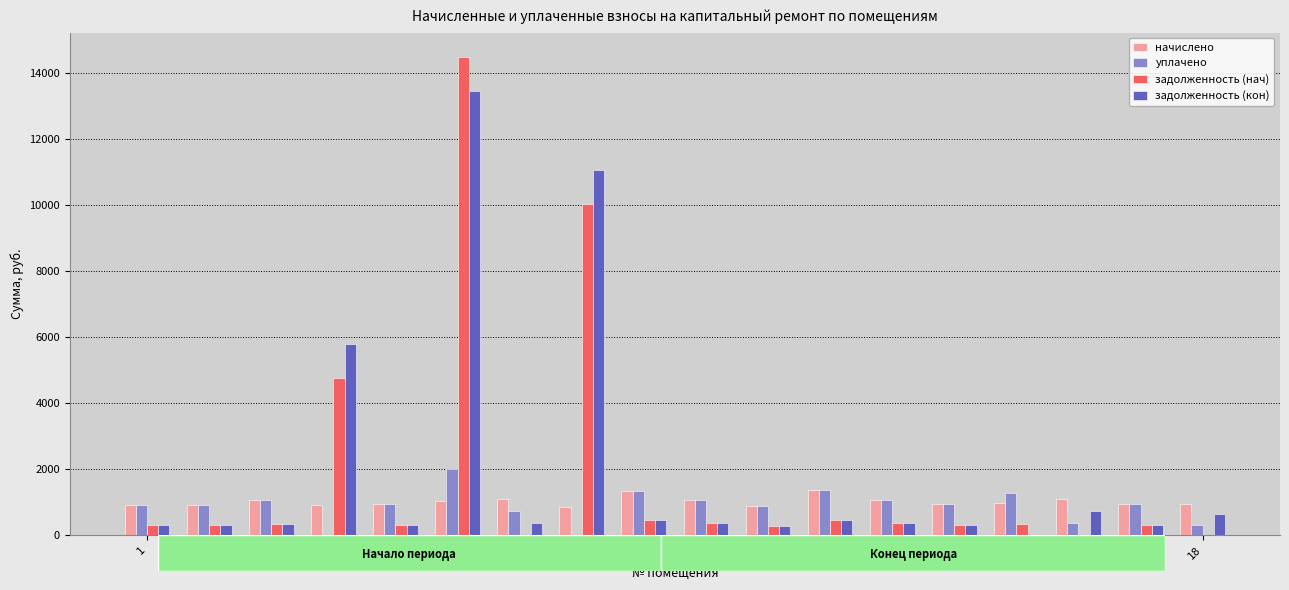

What are all the series names shown in the legend?

начислено, уплачено, задолженность (нач), задолженность (кон)